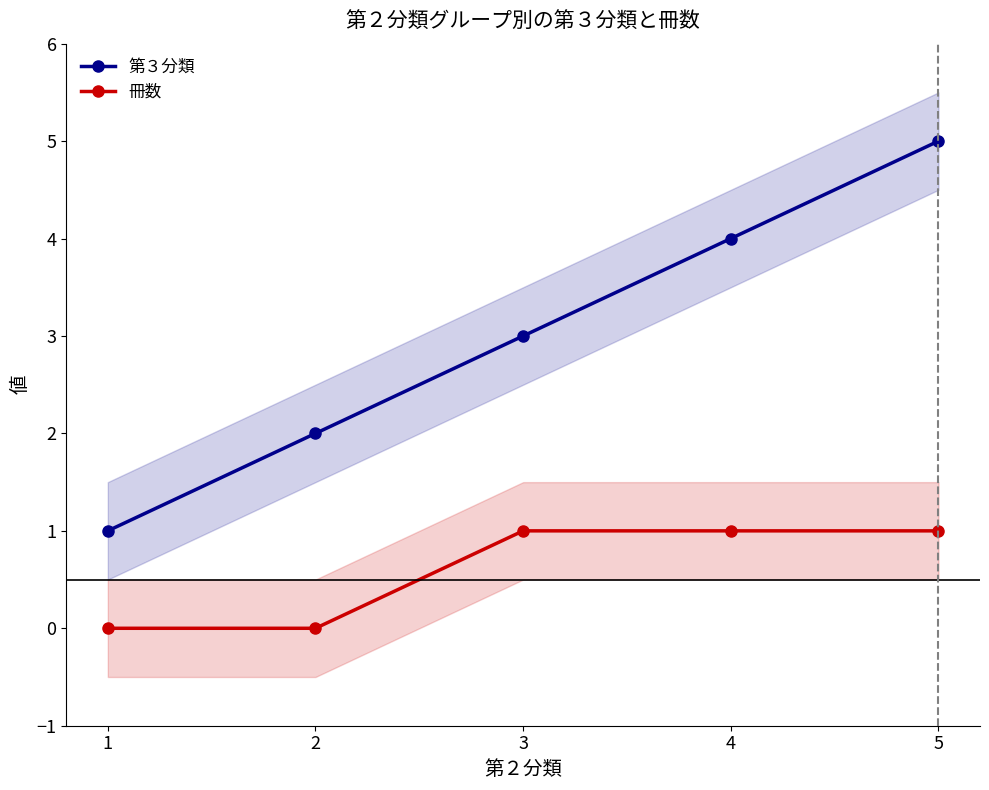

What is the sum of all 第３分類 values?

15